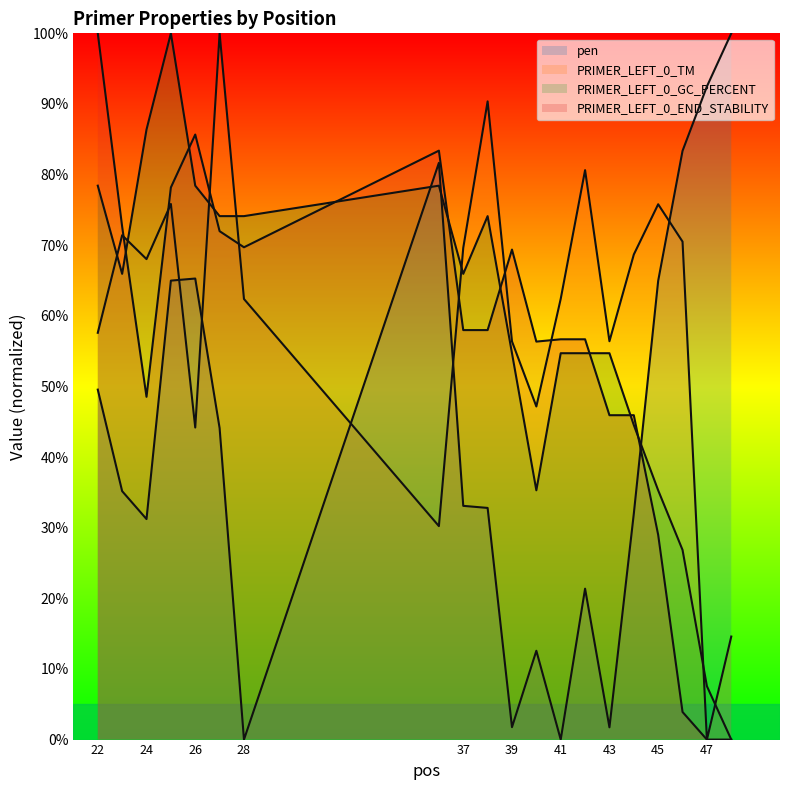

What is the value of the PRIMER_LEFT_0_TM point at the 6th from the left?

100.0